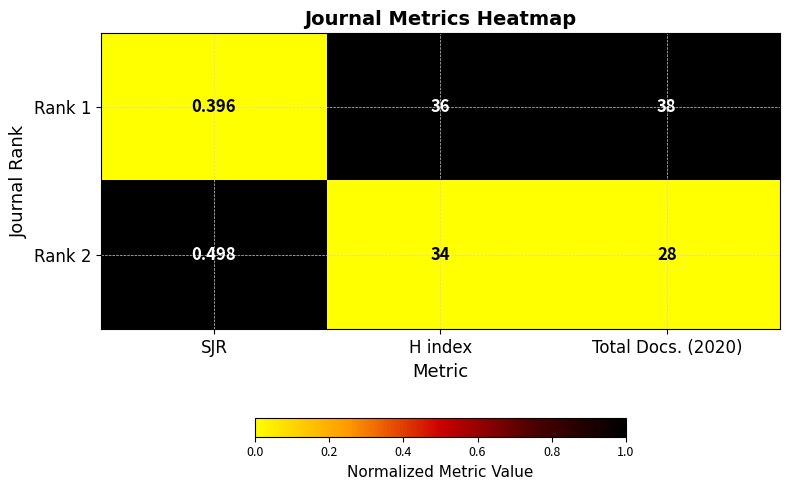

What is the total value across all series at H index?

70.0